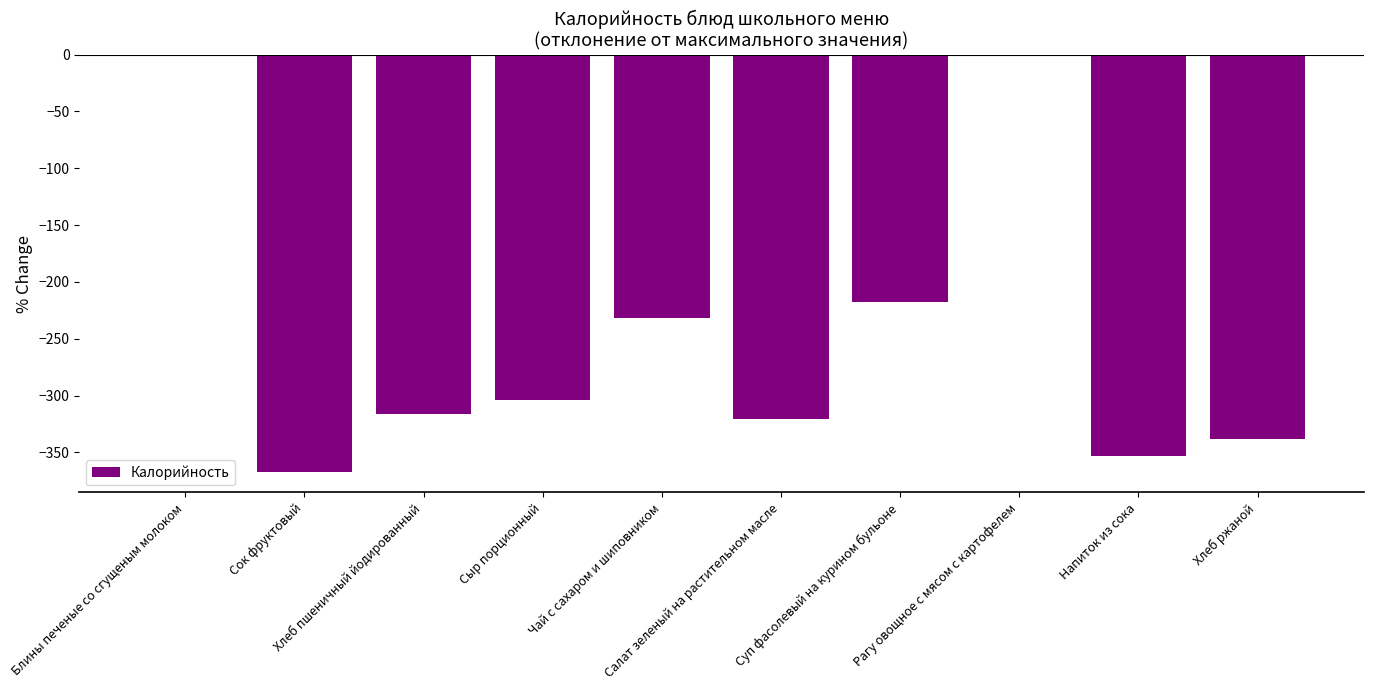

What is the sum of all values?

-2449.1